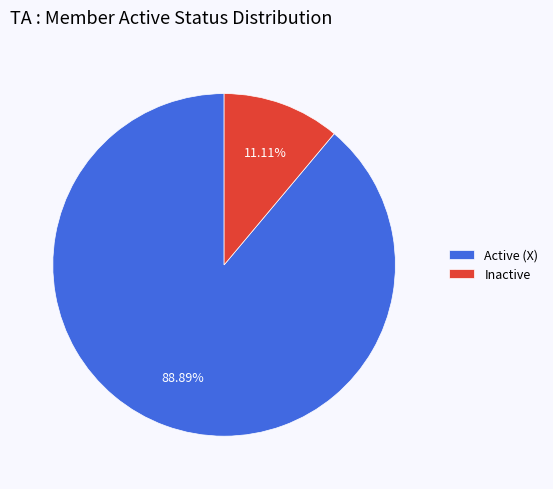

Does Inactive represent more than half of the total?

No